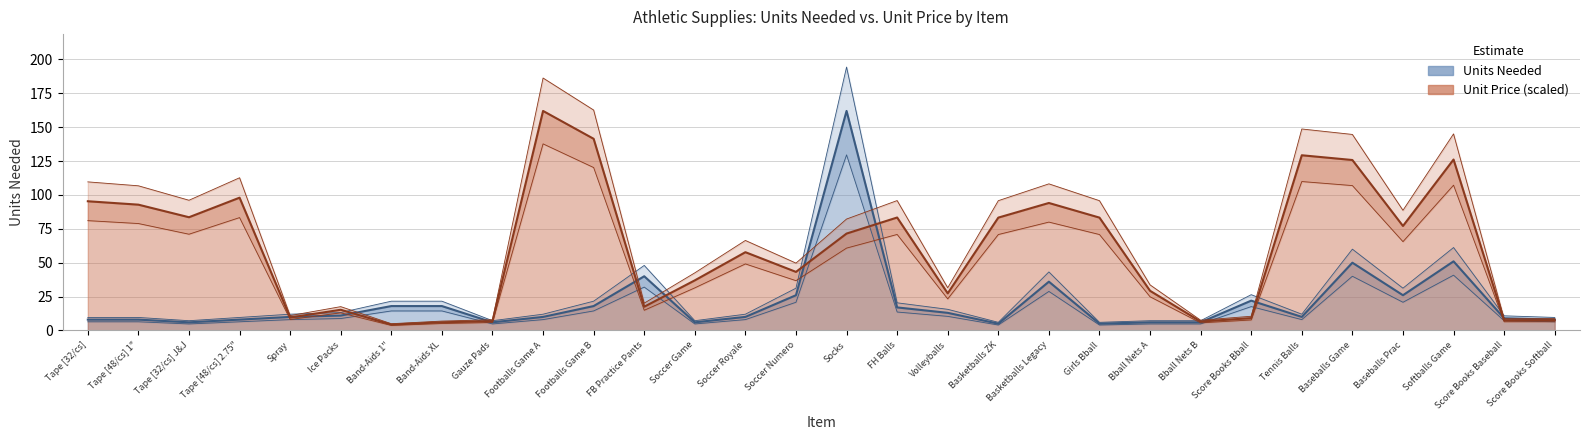

Is it true that price equals 102.5 at FH Balls?

False